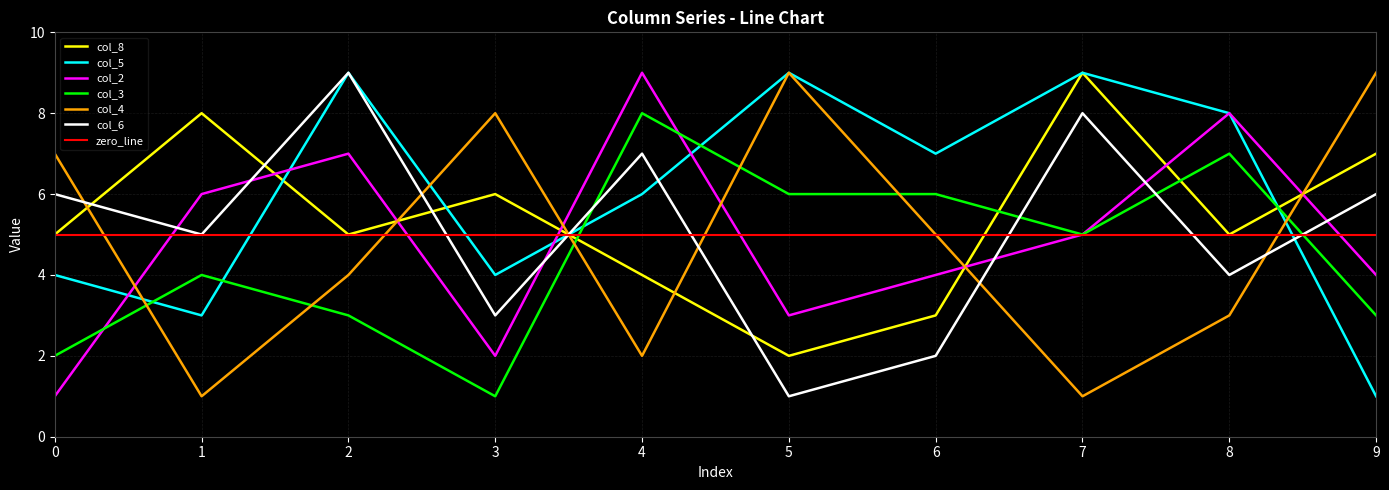

Does the chart have visible grid lines?

Yes